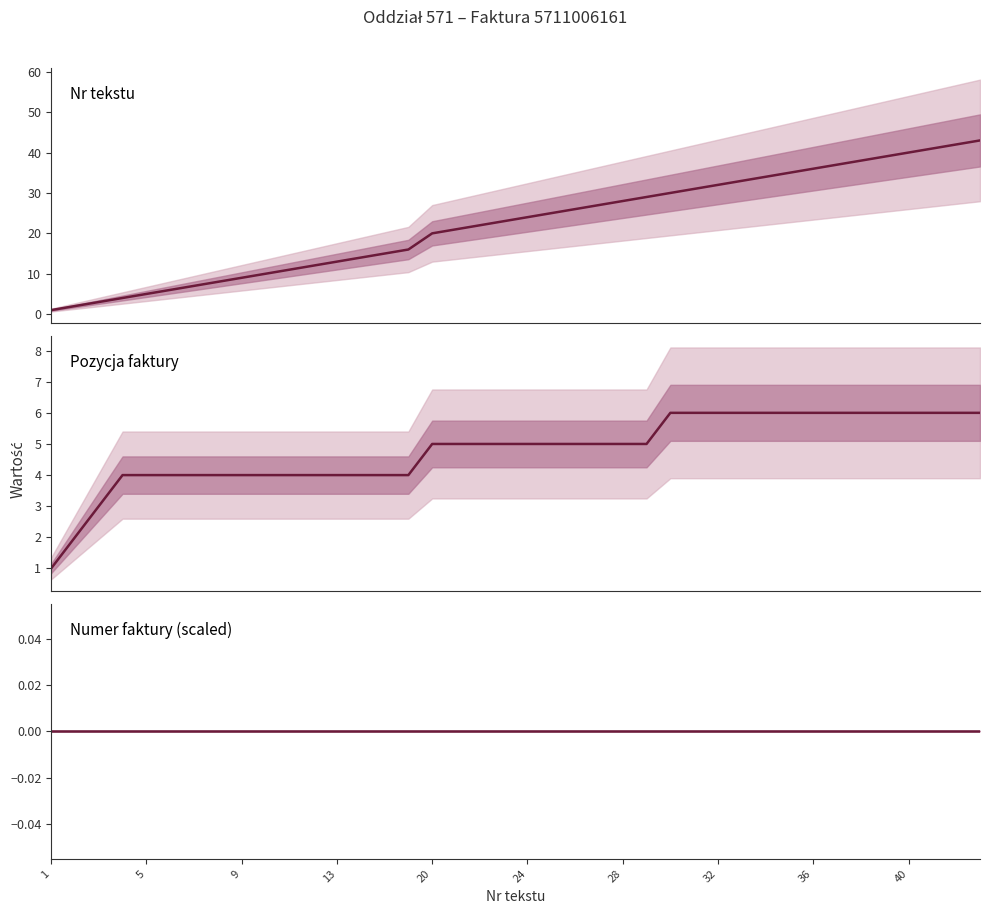

How many distinct data groups are displayed?

3